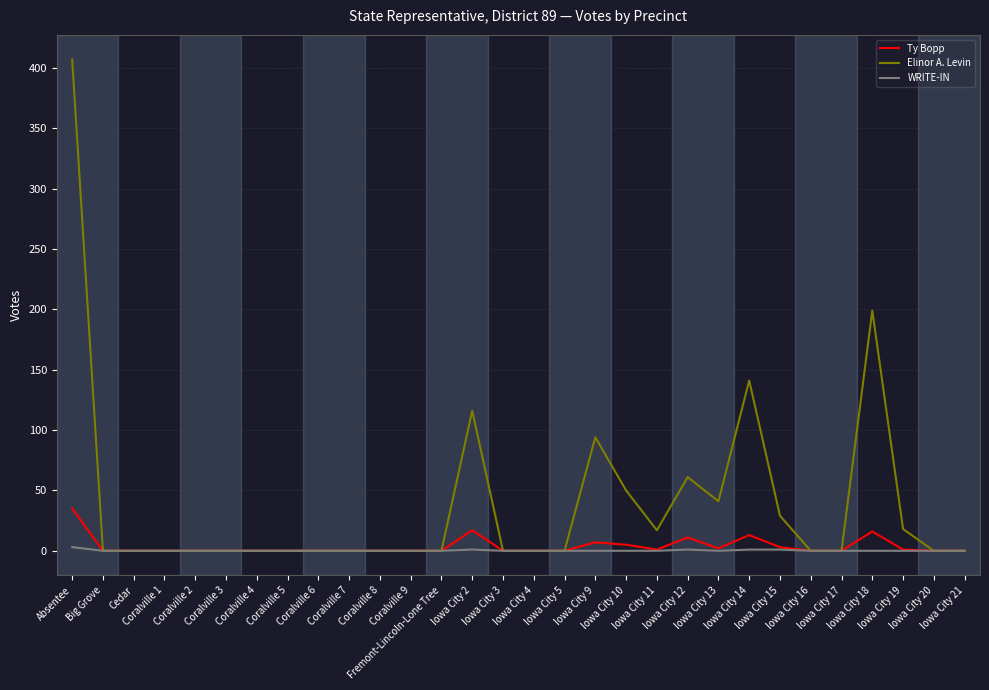

How many series are shown in this chart?

3